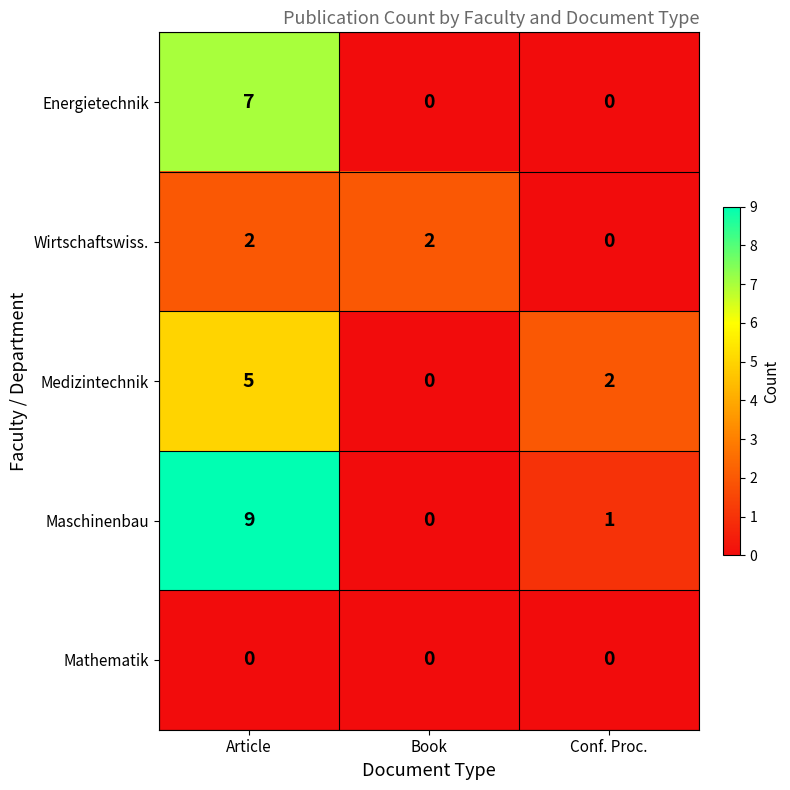

Rank the series by their maximum value, from lowest to highest.

Mathematik, Wirtschaftswiss., Medizintechnik, Energietechnik, Maschinenbau